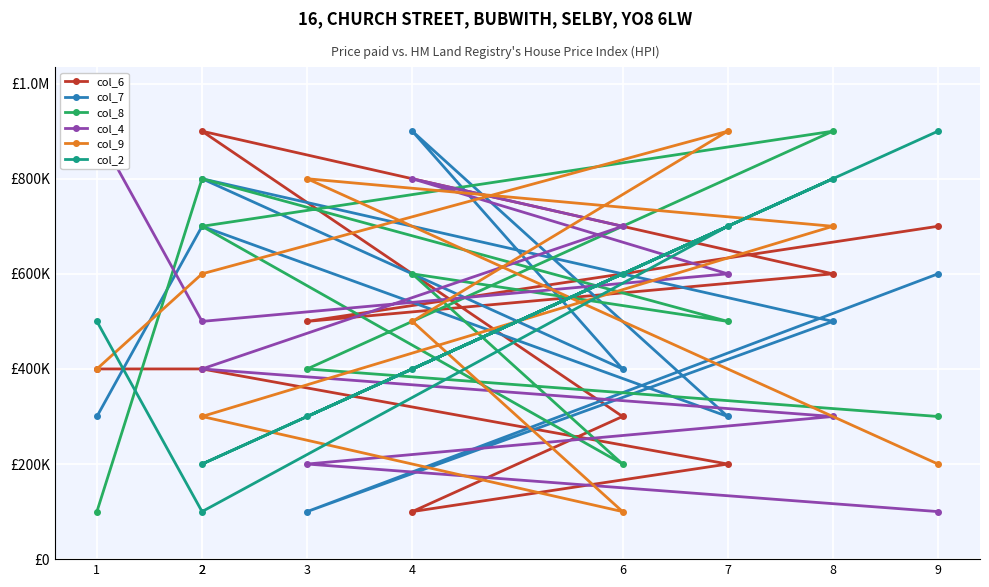

What value does the col_7 series have at 6?

400000